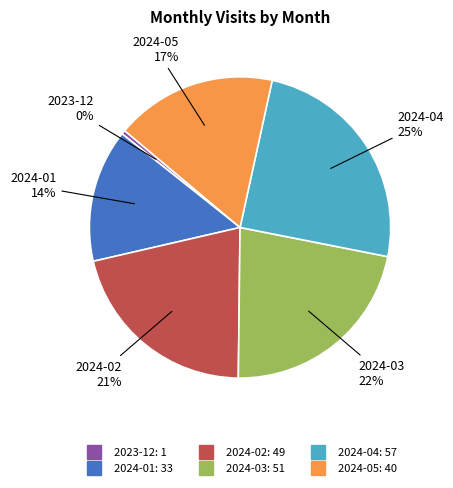

Rank the categories by value from lowest to highest.

2023-12, 2024-01, 2024-05, 2024-02, 2024-03, 2024-04